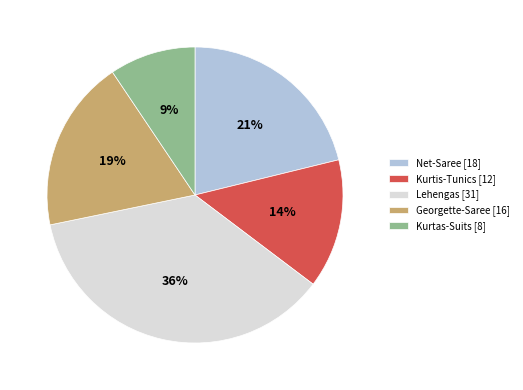

To the nearest percent, what portion does Kurtas-Suits [8] represent?

9%